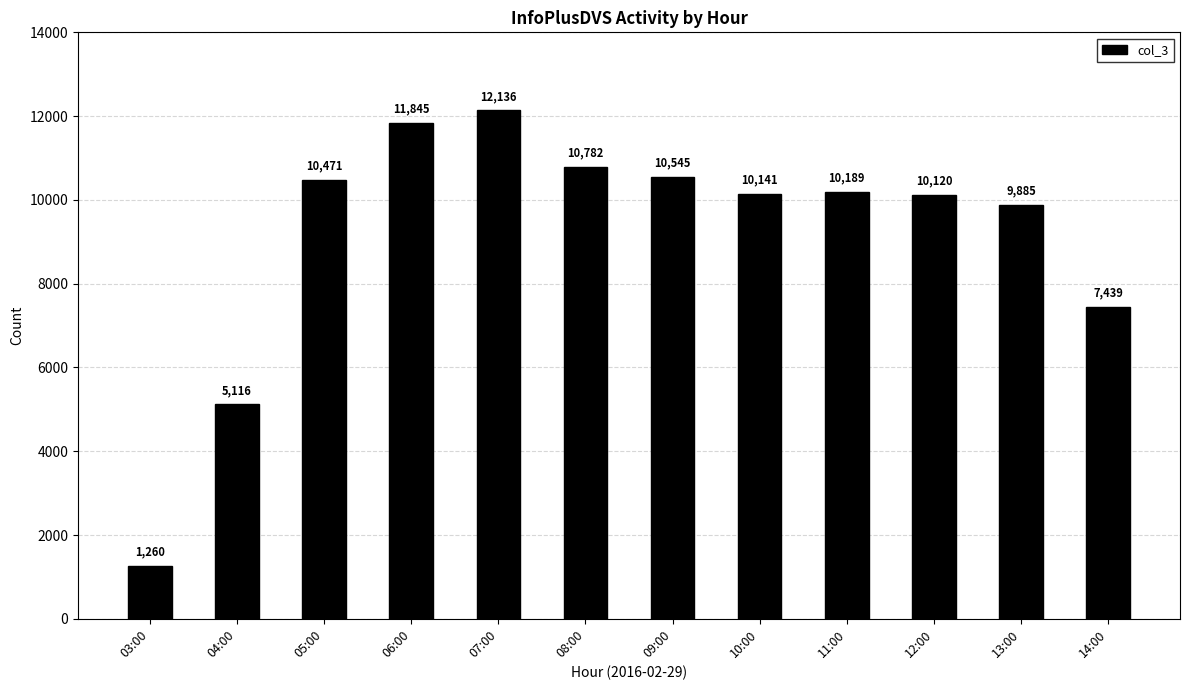

What is the smallest value displayed?

1260